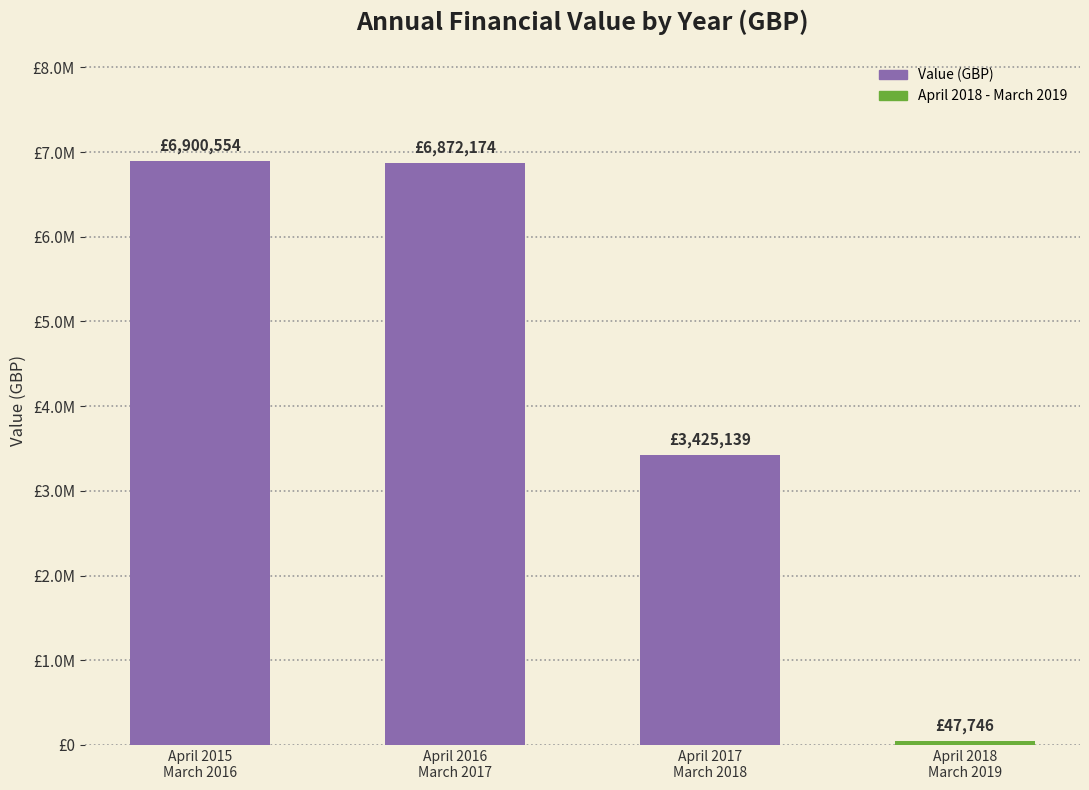

Reading left to right, list all the values displayed in this chart.

6900554	6872174	3425139	47746